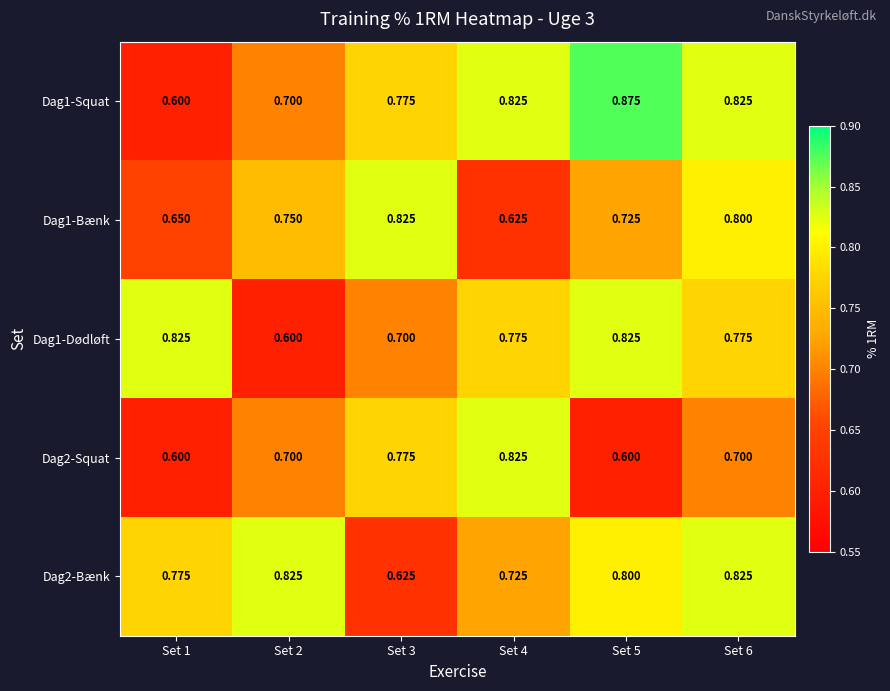

Is the value of Dag2-Squat at Set 6 greater than the value of Dag2-Bænk at Set 3?

Yes